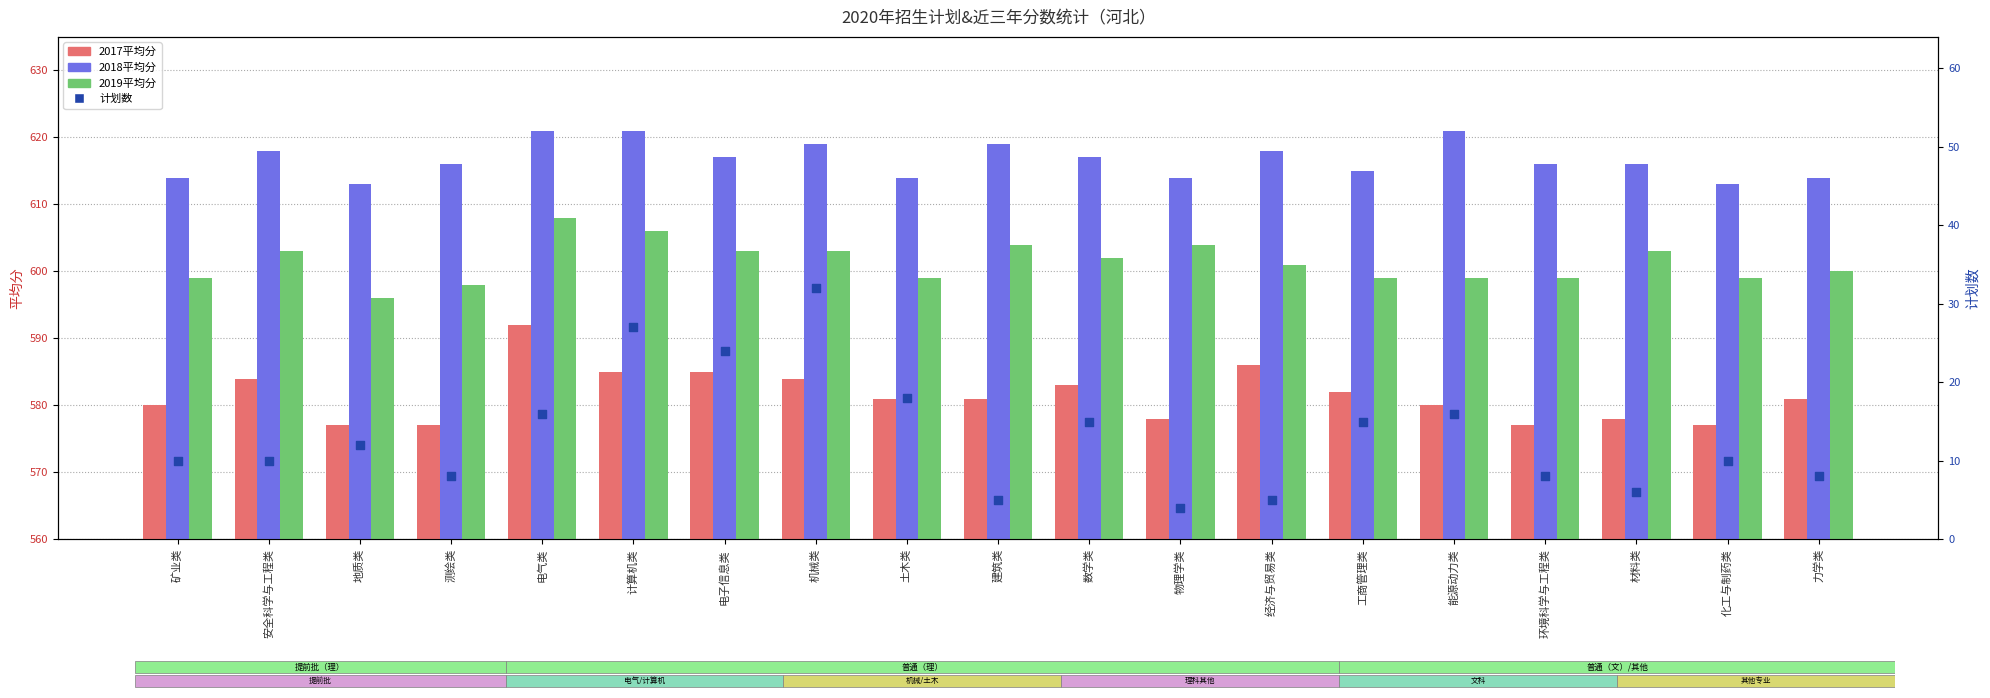

What are all the series names shown in the legend?

2017平均分, 2018平均分, 2019平均分, 计划数